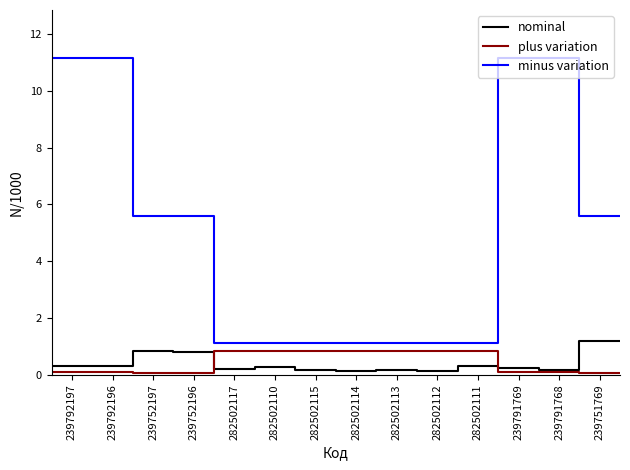

Count the number of data series in this chart.

3